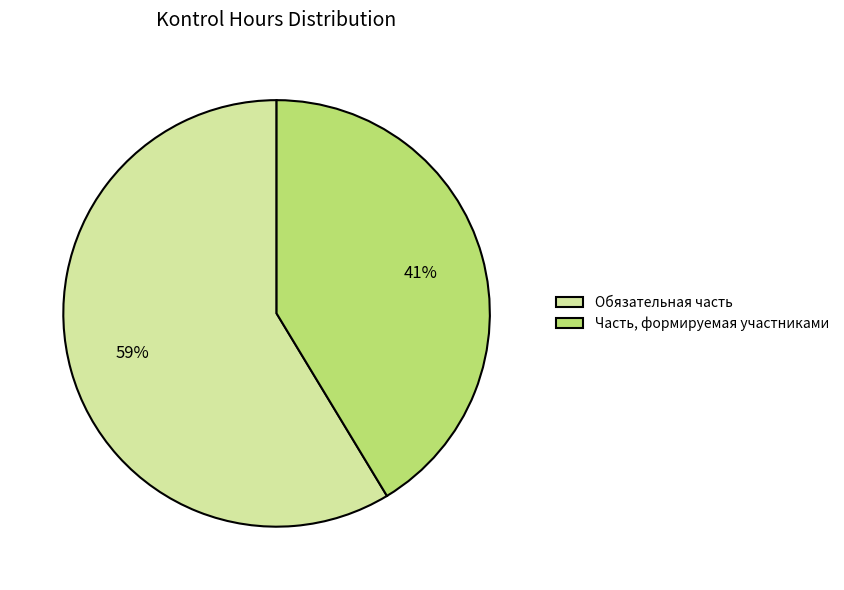

Combined, do Часть, формируемая участниками and Обязательная часть account for over 50%?

Yes